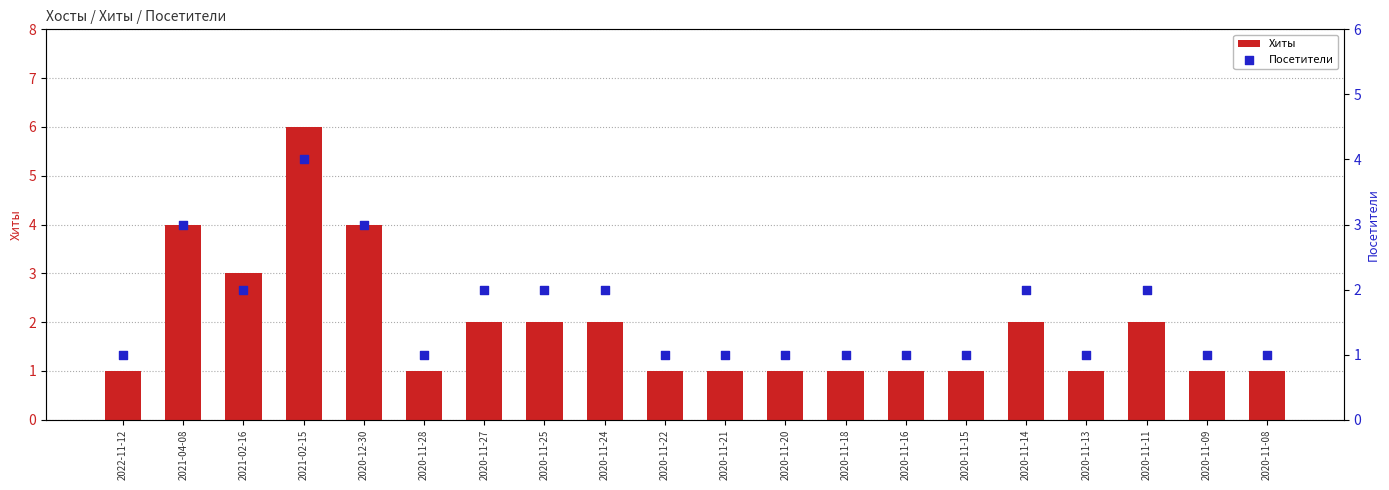

What are all the series names shown in the legend?

Хиты, Посетители